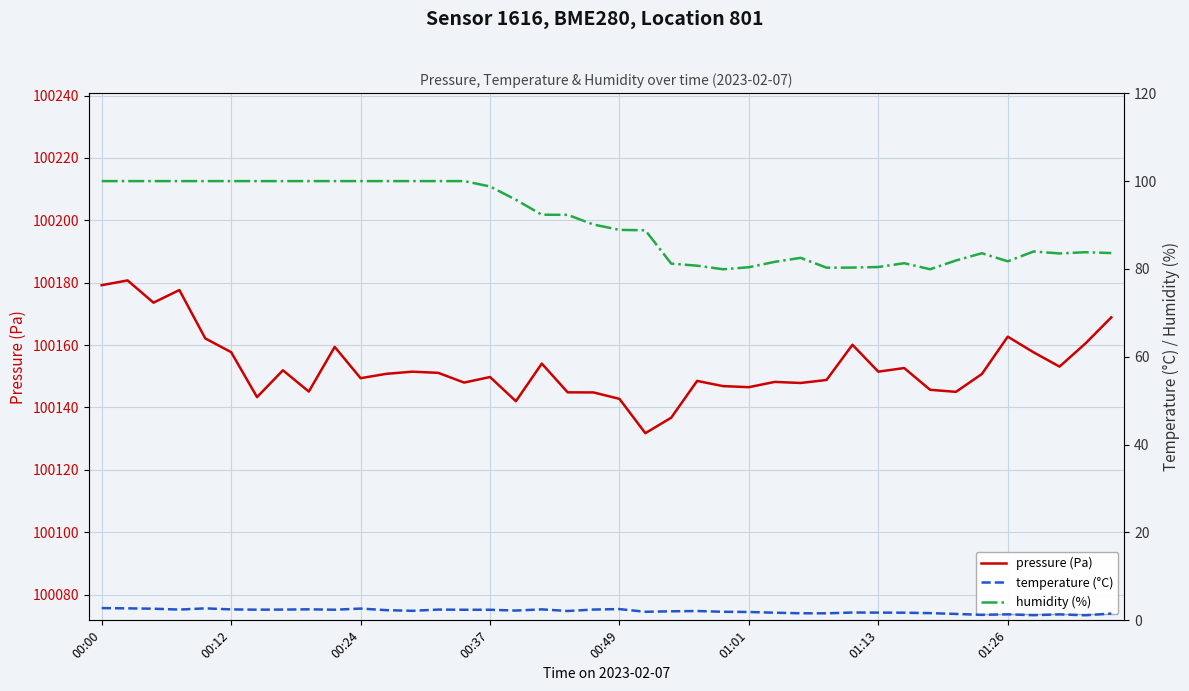

Reading left to right, list all the values displayed in this chart.

pressure (Pa): 100179.2	100180.7	100173.6	100177.6	100162.1	100157.7	100143.3	100151.9	100145.1	100159.4	100149.4	100150.8	100151.5	100151.1	100148.0	100149.8	100142.0	100154.1	100144.8	100144.8	100142.8	100131.8	100136.7	100148.5	100146.8	100146.5	100148.2	100147.8	100148.8	100160.1	100151.5	100152.6	100145.7	100145.0	100150.7	100162.7	100157.7	100153.1	100160.5	100168.9
temperature (°C): 2.8	2.7	2.6	2.5	2.7	2.5	2.4	2.5	2.5	2.4	2.7	2.3	2.2	2.5	2.4	2.4	2.2	2.5	2.1	2.5	2.6	1.9	2.1	2.1	1.9	1.9	1.7	1.6	1.6	1.8	1.8	1.7	1.6	1.5	1.2	1.4	1.2	1.4	1.2	1.5
humidity (%): 100.0	100.0	100.0	100.0	100.0	100.0	100.0	100.0	100.0	100.0	100.0	100.0	100.0	100.0	100.0	98.8	95.8	92.3	92.3	90.1	88.9	88.8	81.2	80.7	79.9	80.4	81.6	82.5	80.3	80.3	80.4	81.3	79.9	81.9	83.6	81.7	84.0	83.5	83.8	83.6